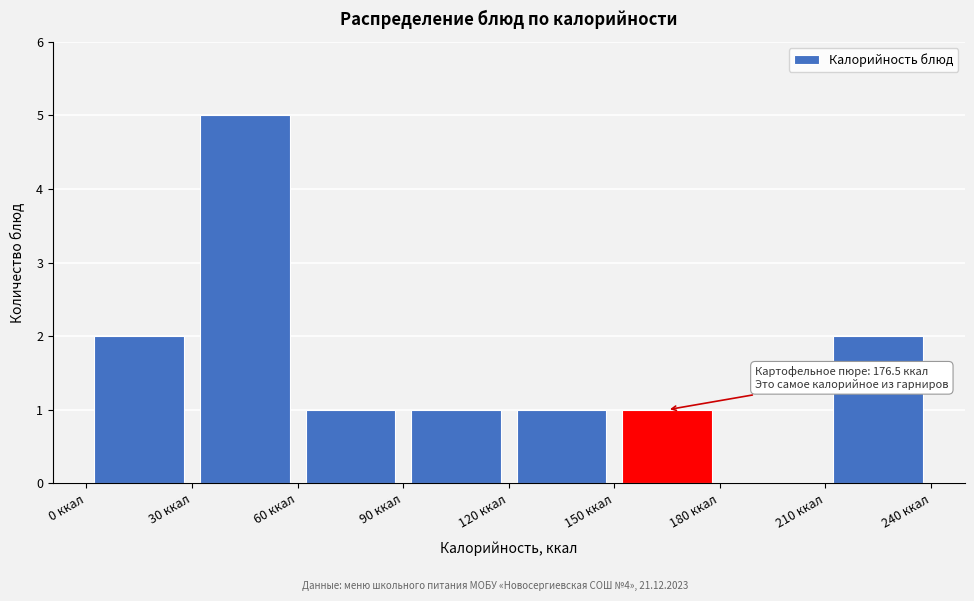

Over which range of the x-axis is the bar tallest?

30 to 60